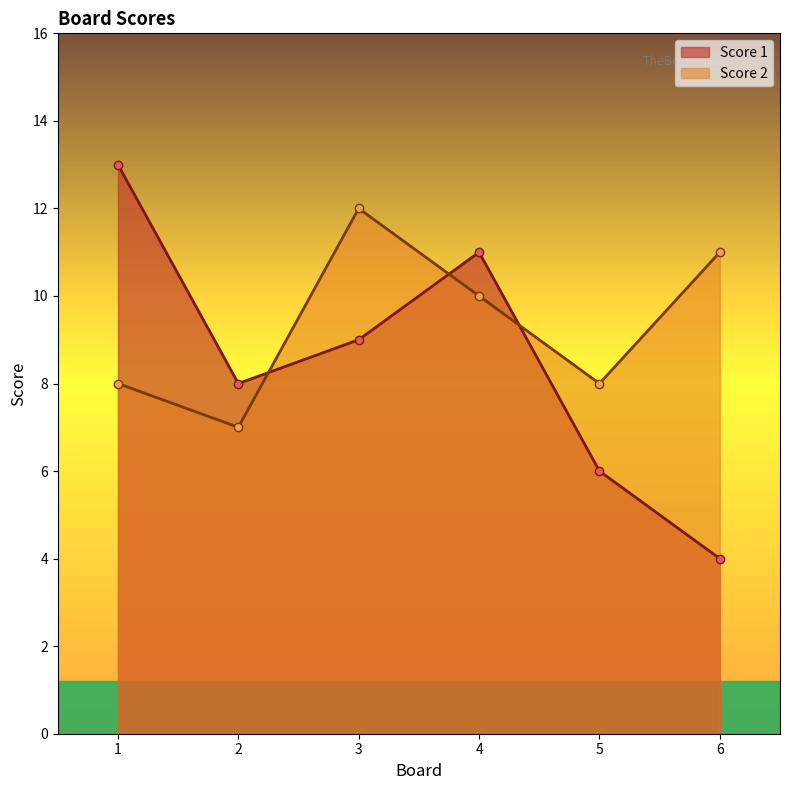

What is the difference between the maximum and minimum values in the Score 1 series?

9